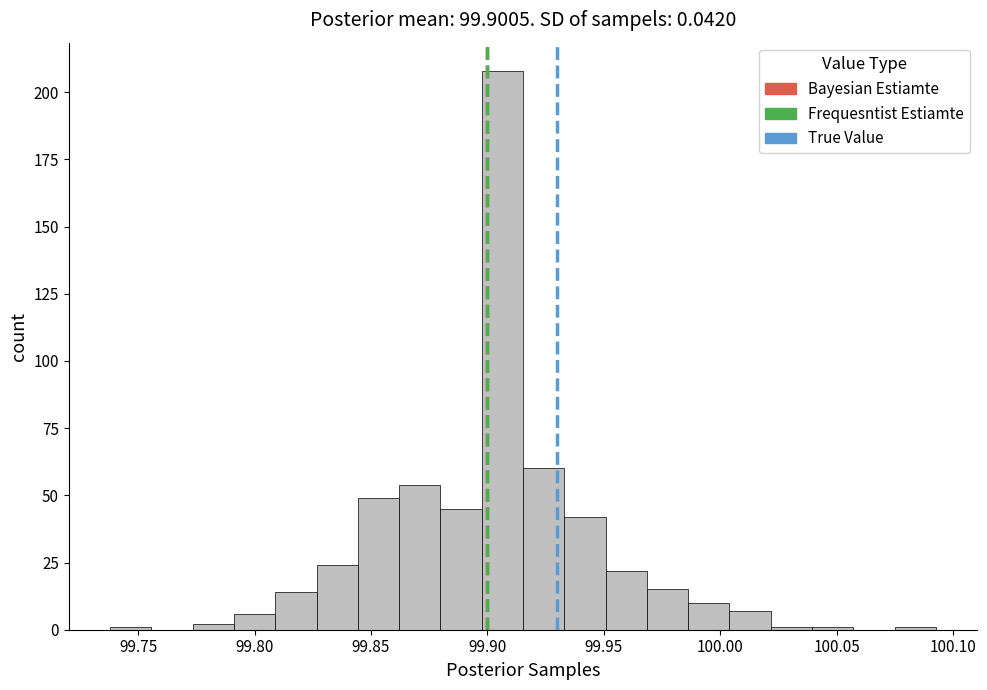

Around what value on the x-axis is the tallest bar? Give the approximate position of its centre, as read against the axis.

99.905